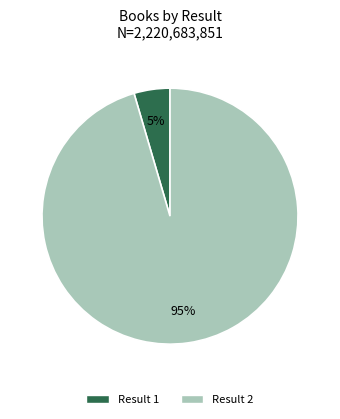

Count the number of slices in the pie.

2